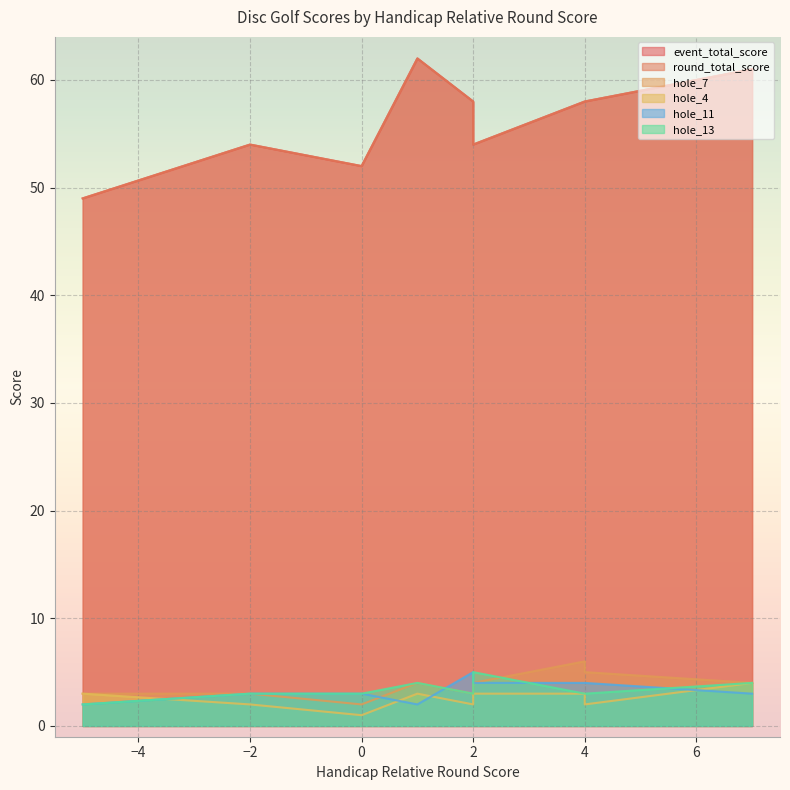

The round_total_score series shows 22 at 0. True or false?

False